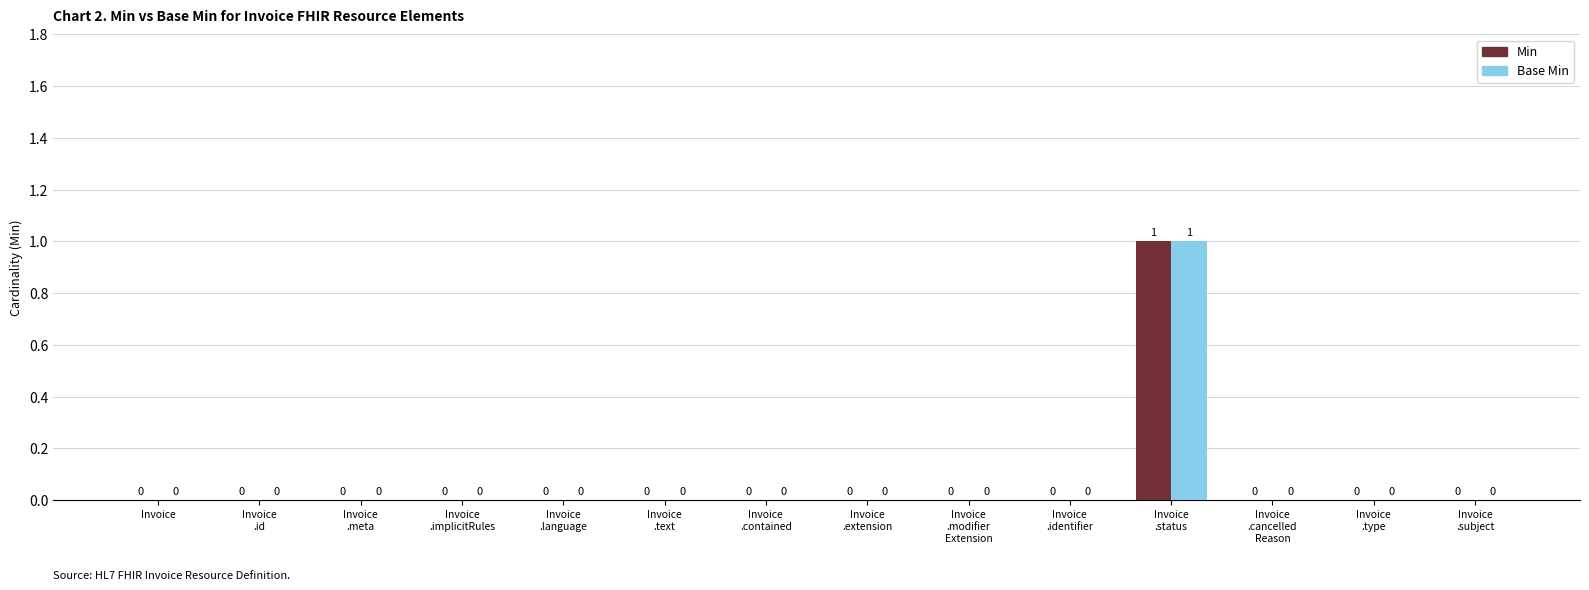

Are the bars horizontal?

No